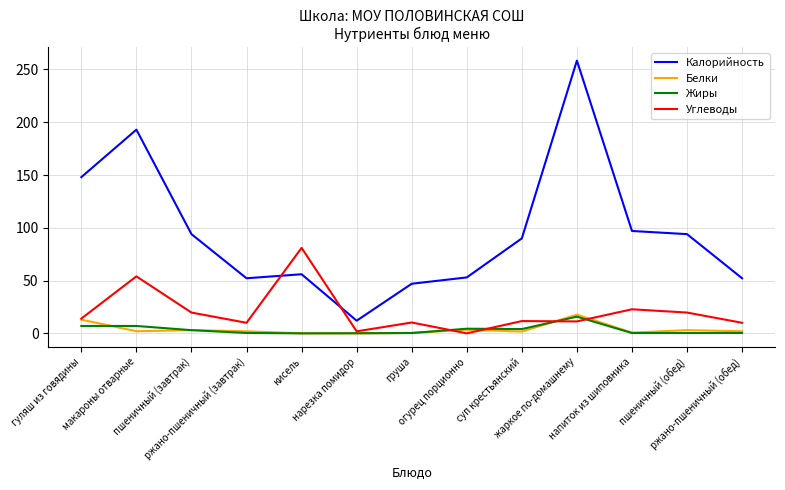

What is the sum of all Углеводы values?

266.3